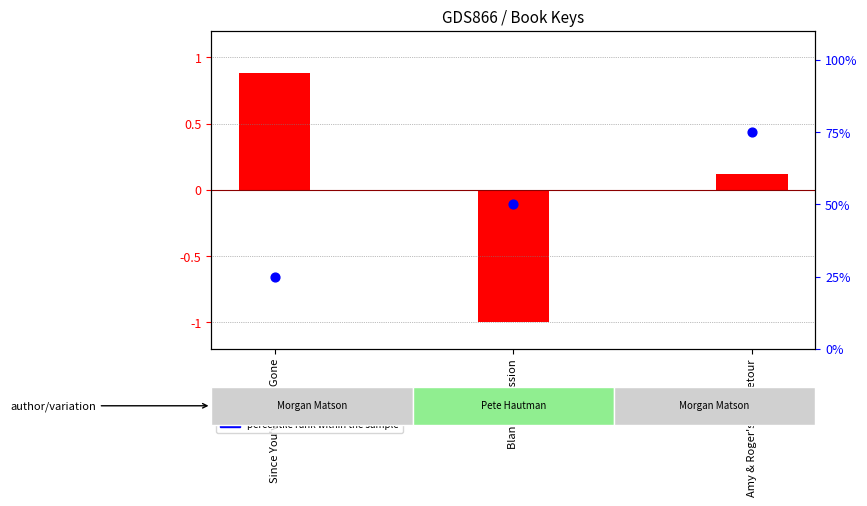

Which series reaches the maximum Y coordinate?

percentile rank within the sample